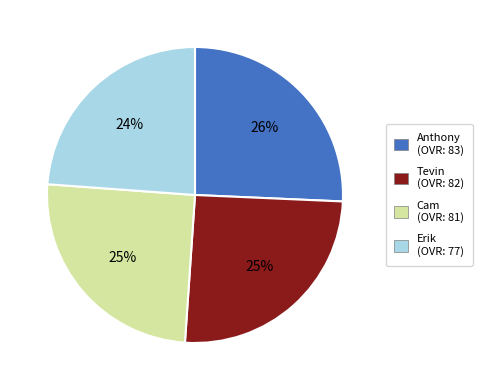

What is the smallest slice in the pie chart?

Erik